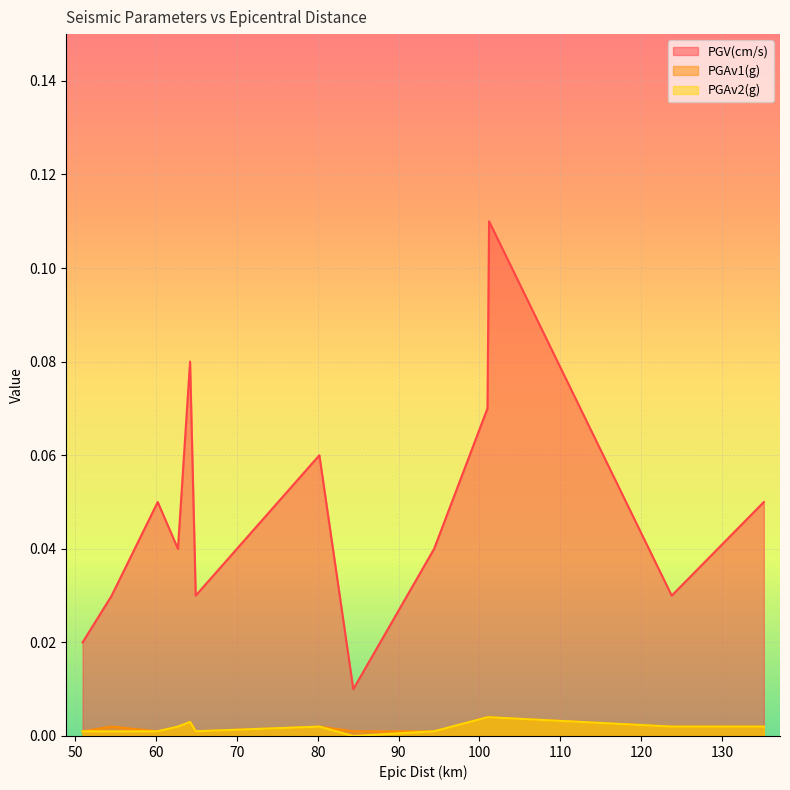

How many PGAv1(g) values are between 0 and 1?

13